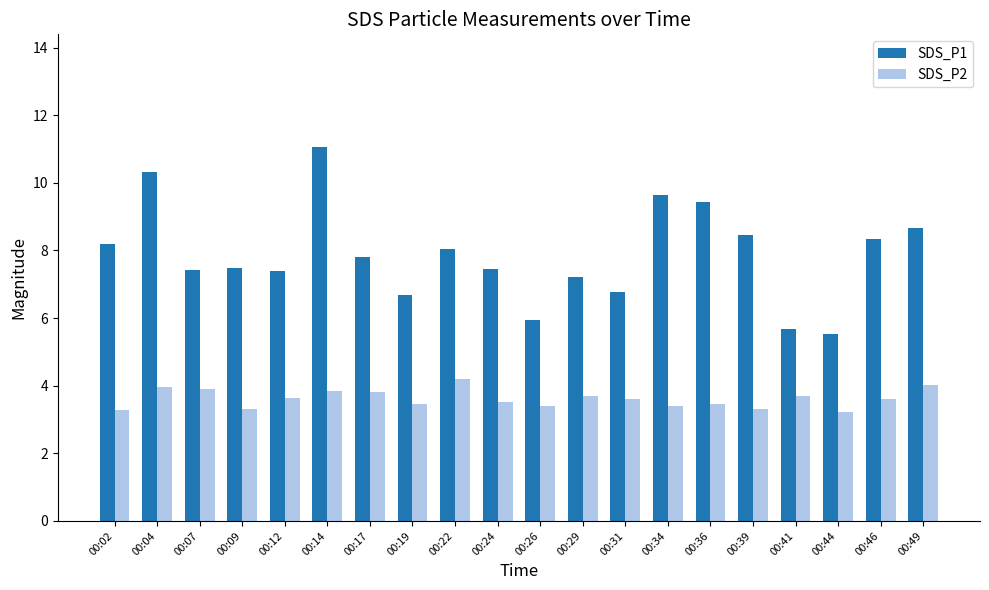

Rank the series by their average value, from lowest to highest.

SDS_P2, SDS_P1